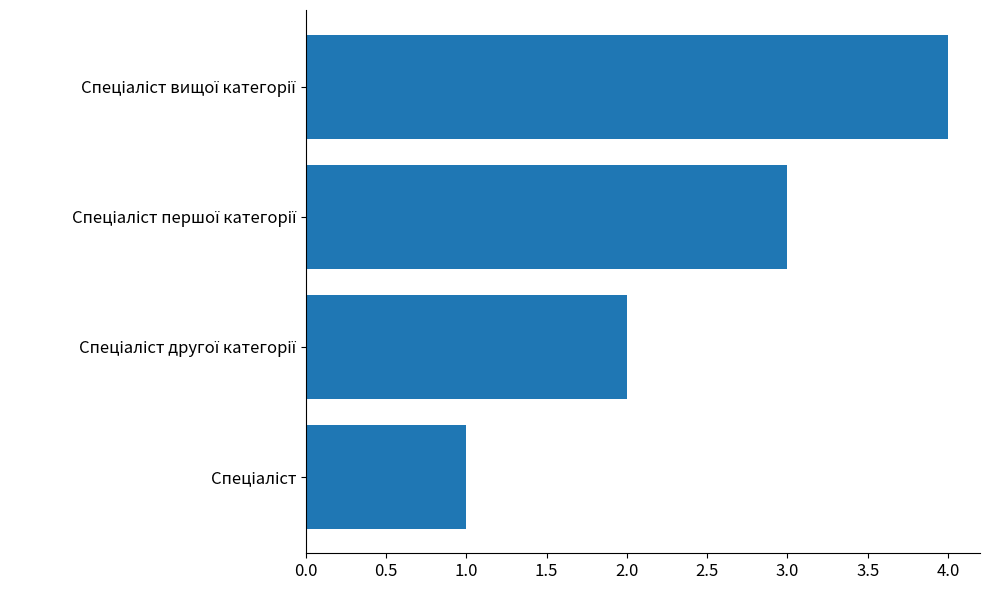

What is the maximum value shown in the chart?

4